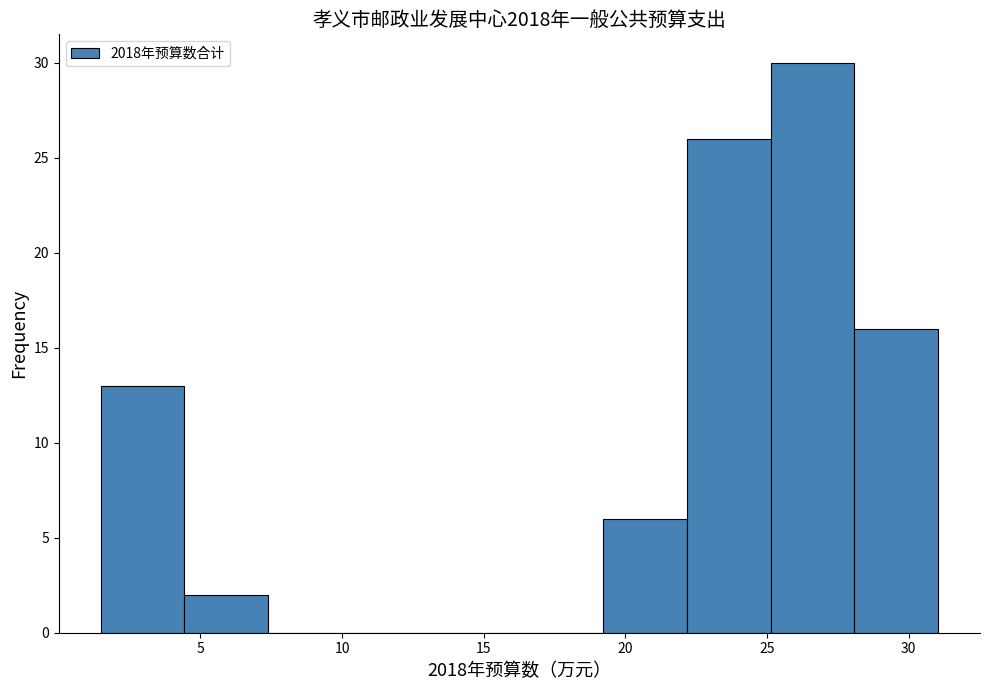

How tall is the bar that spans 1.5 to 4.5 on the x-axis? Neither the bar edges nor the heights are printed on the chart, so give them approximately, as read against the axes.

13